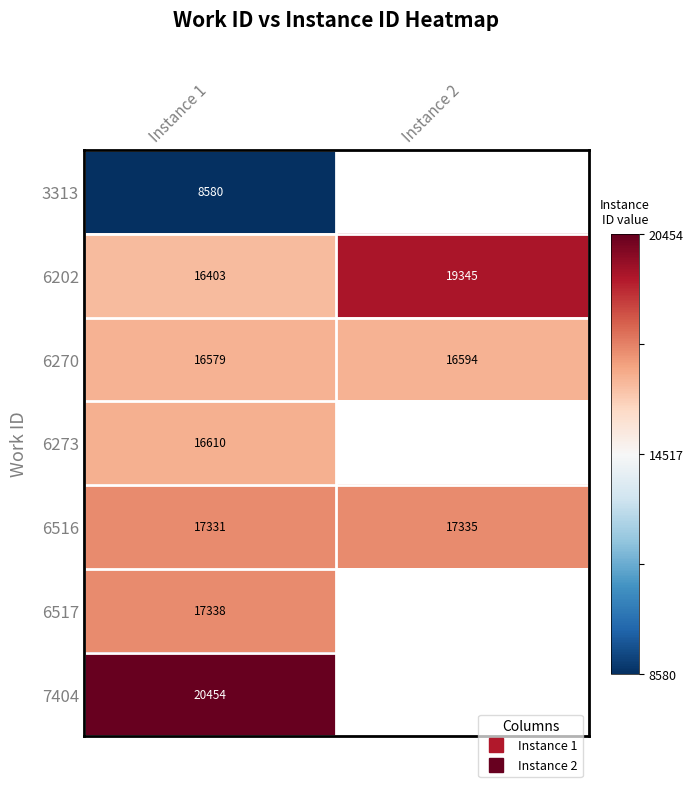

The value of 6517 at Instance 1 is 0.1. True or false?

False